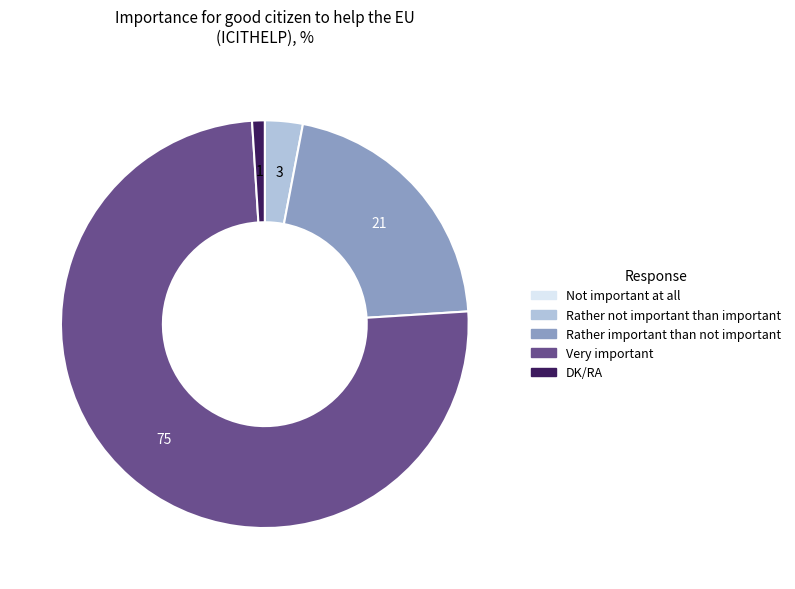

What is the largest slice in the pie chart?

Very important